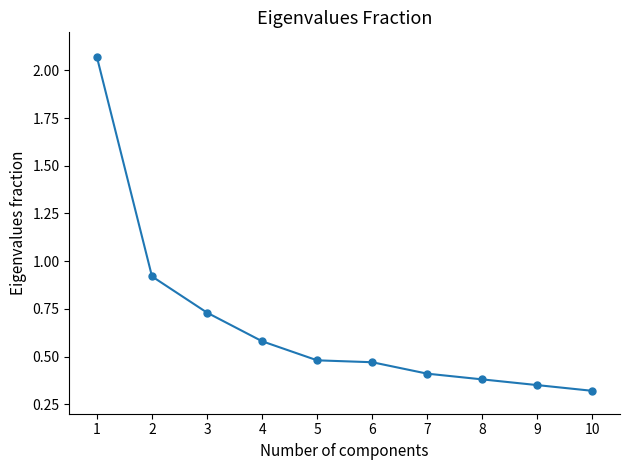

Between 7 and 10, which is larger?

7